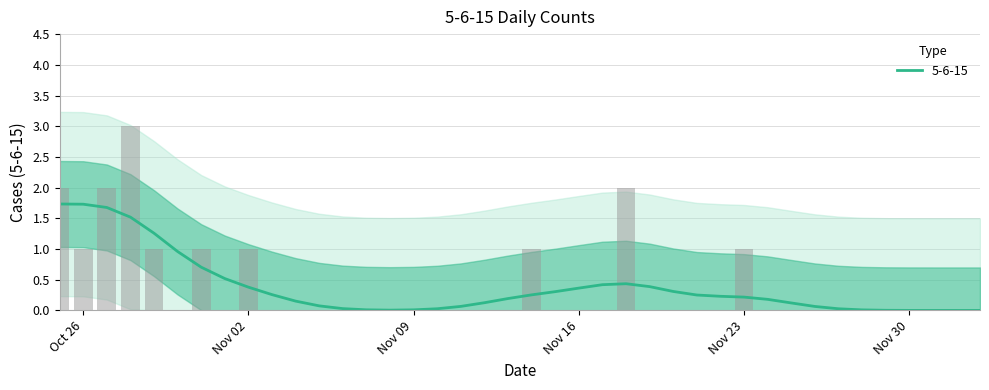

List the labels in order of value, largest first.

2020-10-28, 2020-10-25, 2020-10-27, 2020-11-18, 2020-10-26, 2020-10-29, 2020-10-31, 2020-11-02, 2020-11-14, 2020-11-23, 2020-10-30, 2020-11-01, 2020-11-03, 2020-11-04, 2020-11-05, 2020-11-06, 2020-11-07, 2020-11-08, 2020-11-09, 2020-11-10, 2020-11-11, 2020-11-12, 2020-11-13, 2020-11-15, 2020-11-16, 2020-11-17, 2020-11-19, 2020-11-20, 2020-11-21, 2020-11-22, 2020-11-24, 2020-11-25, 2020-11-26, 2020-11-27, 2020-11-28, 2020-11-29, 2020-11-30, 2020-12-01, 2020-12-02, 2020-12-03